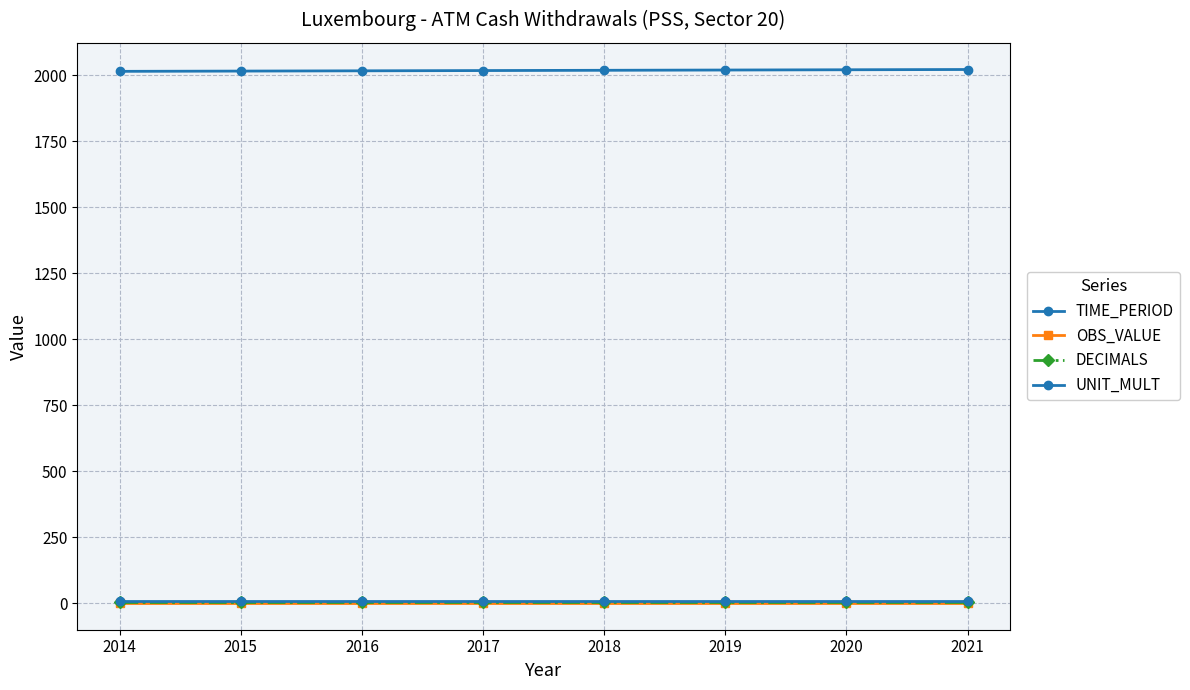

Count the number of data series in this chart.

4